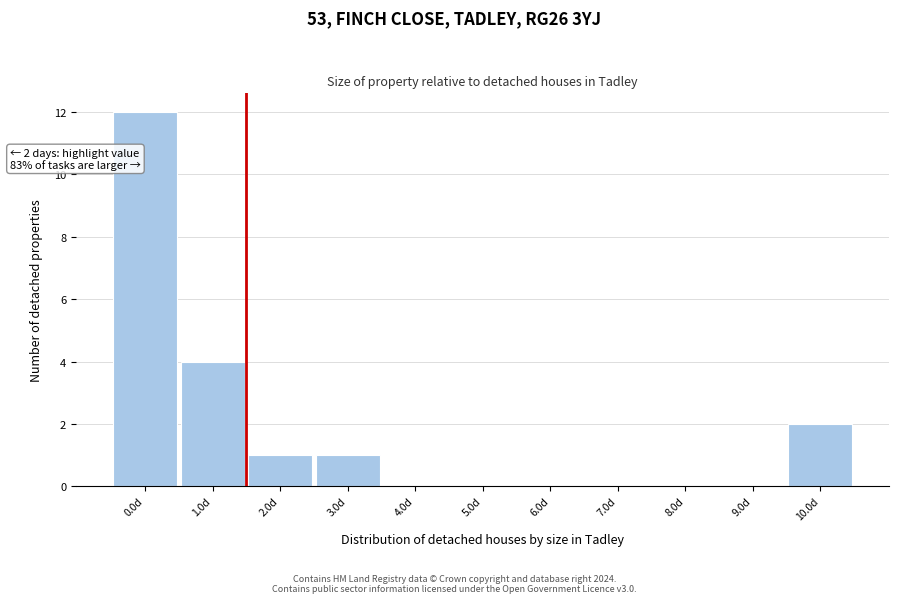

Reading left to right, what are all the values shown in this chart?

0.0d=12	1.0d=4	2.0d=1	3.0d=1	4.0d=0	5.0d=0	6.0d=0	7.0d=0	8.0d=0	9.0d=0	10.0d=2